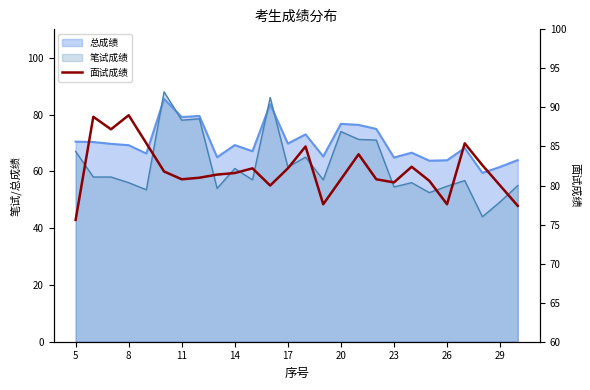

True or false: the data has more than 2 interior local peaks.

True